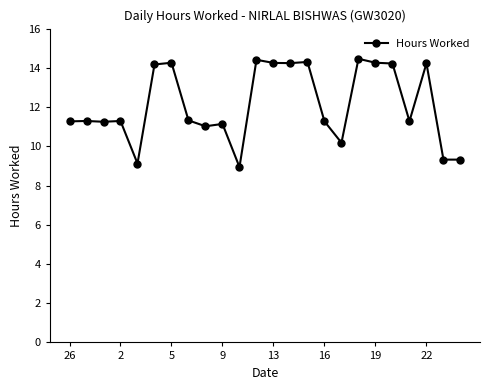

What is the average value?

12.1